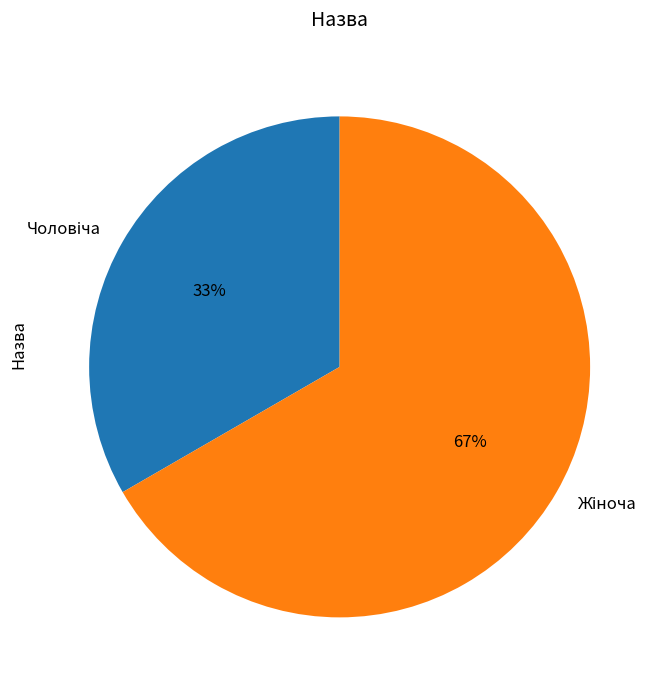

To the nearest percent, what is the average slice percentage?

50%